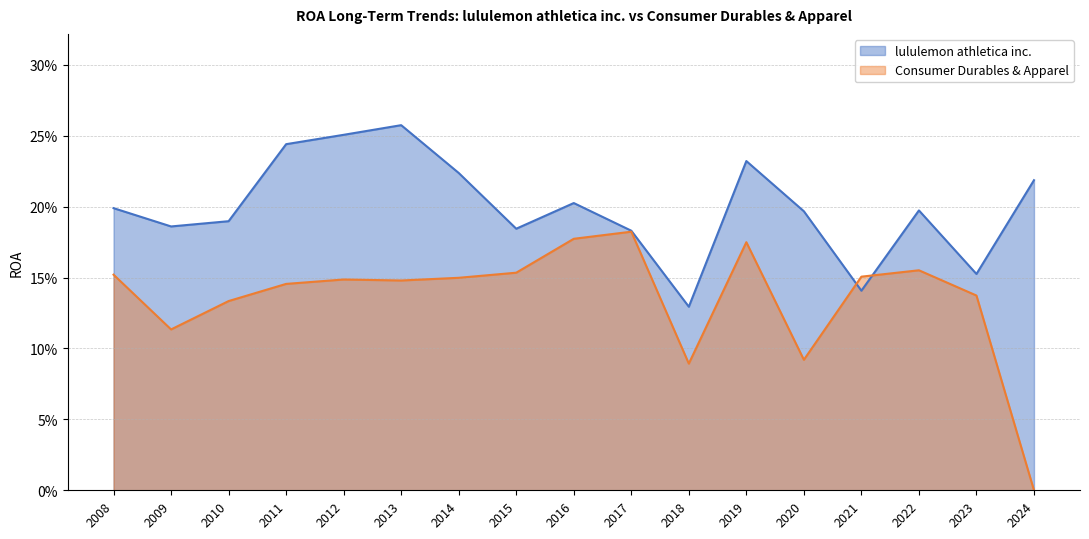

Does the chart have visible grid lines?

Yes